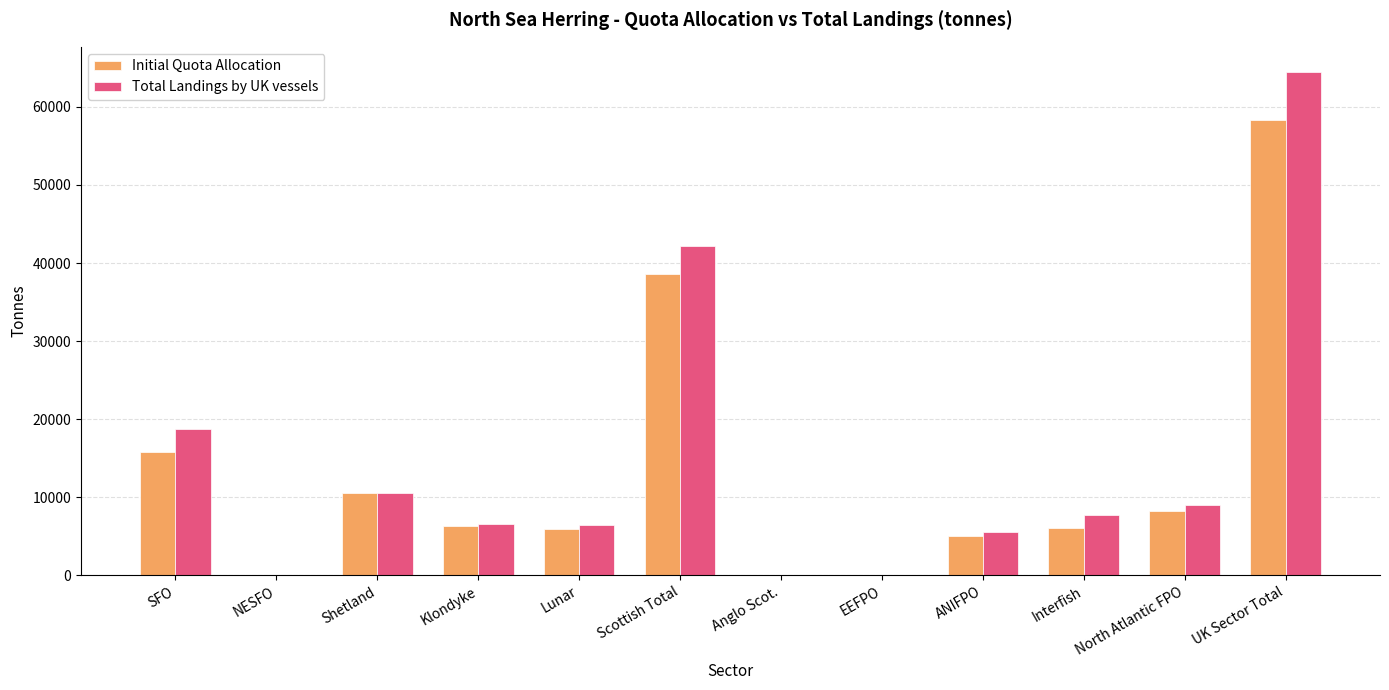

What is the total value across all series at UK Sector Total?

122814.9